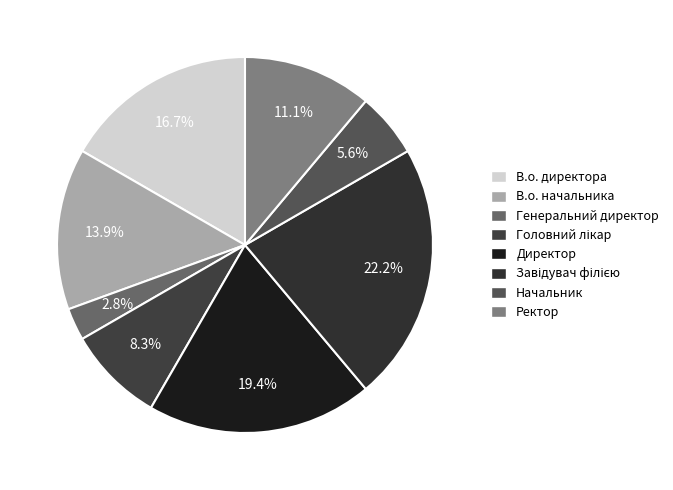

Do В.о. начальника and Начальник together represent more than half of the pie?

No